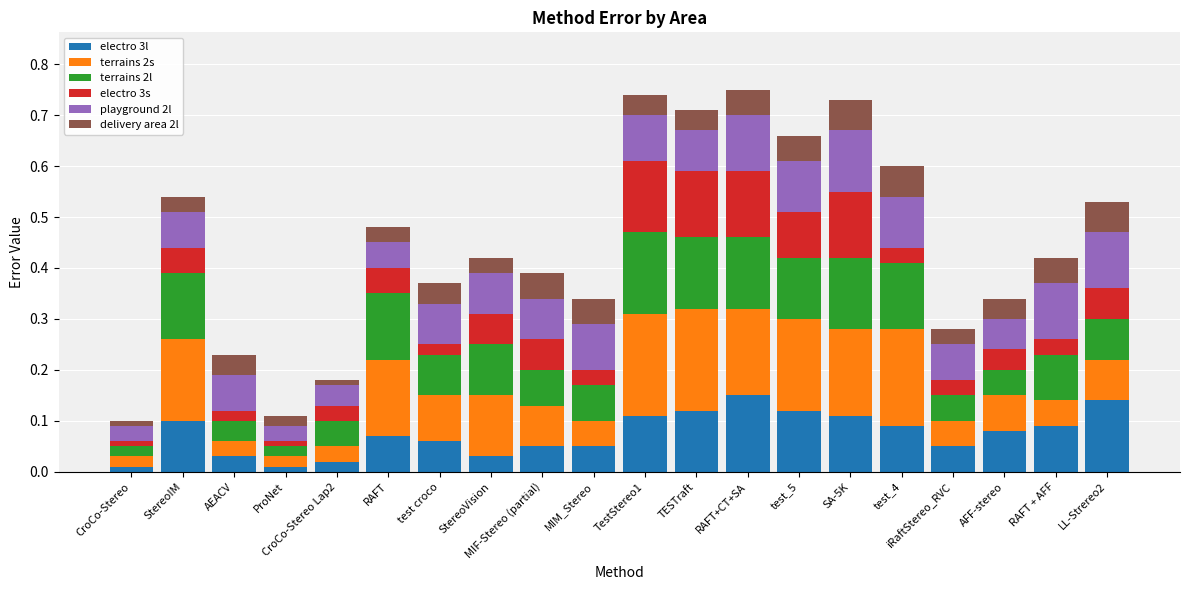

The electro 3l series shows 0.0 at MIM_Stereo. True or false?

False